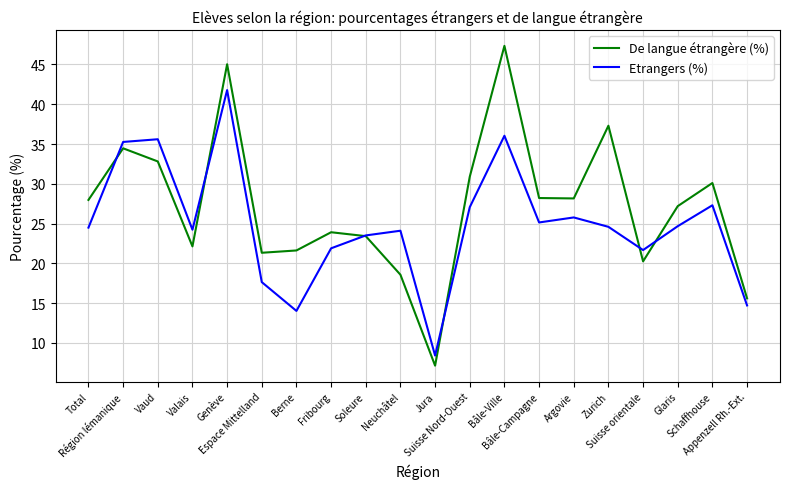

Which series has the widest spread of values?

De langue étrangère (%)